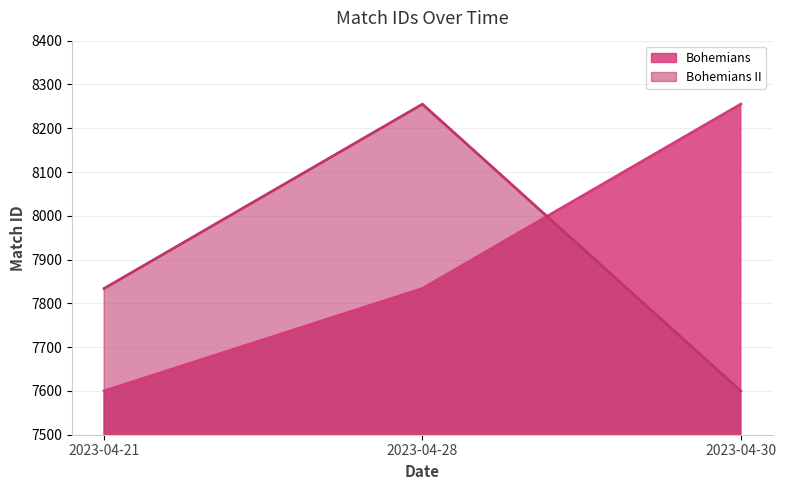

Which category has the lowest value across all series?

2023-04-21